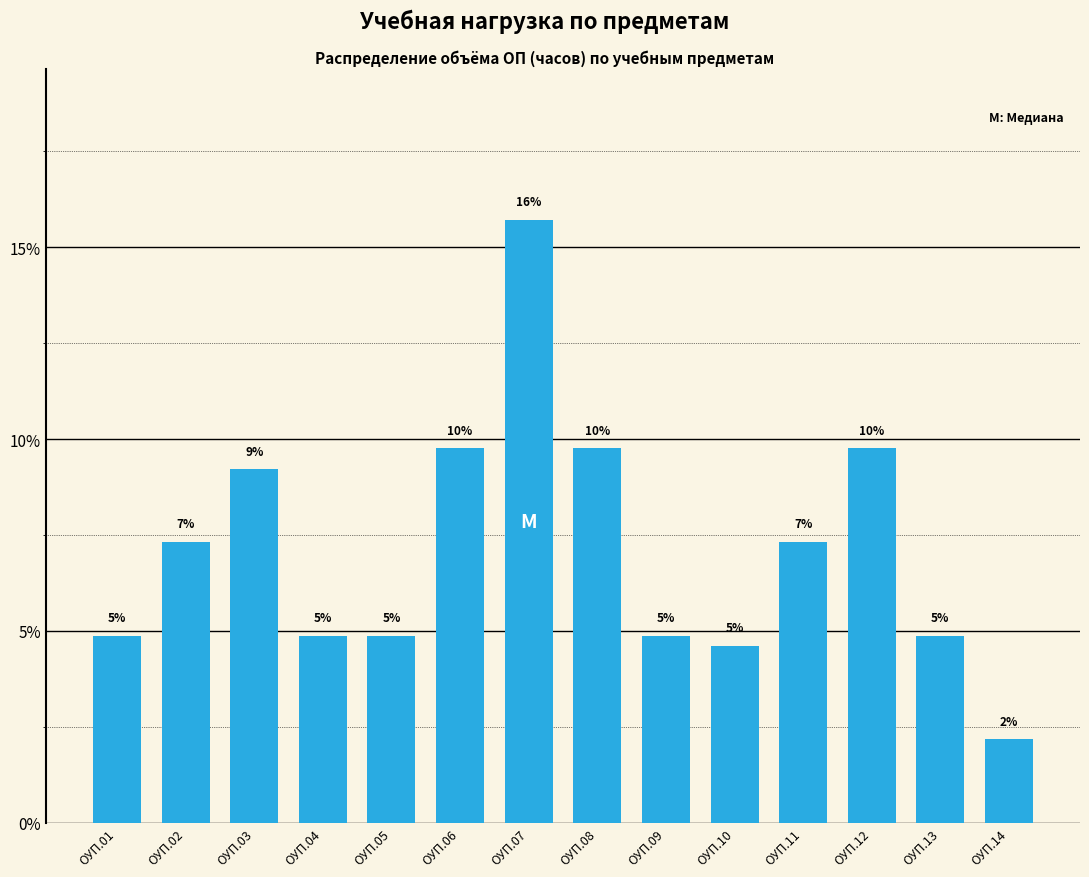

Does the chart contain any negative values?

No